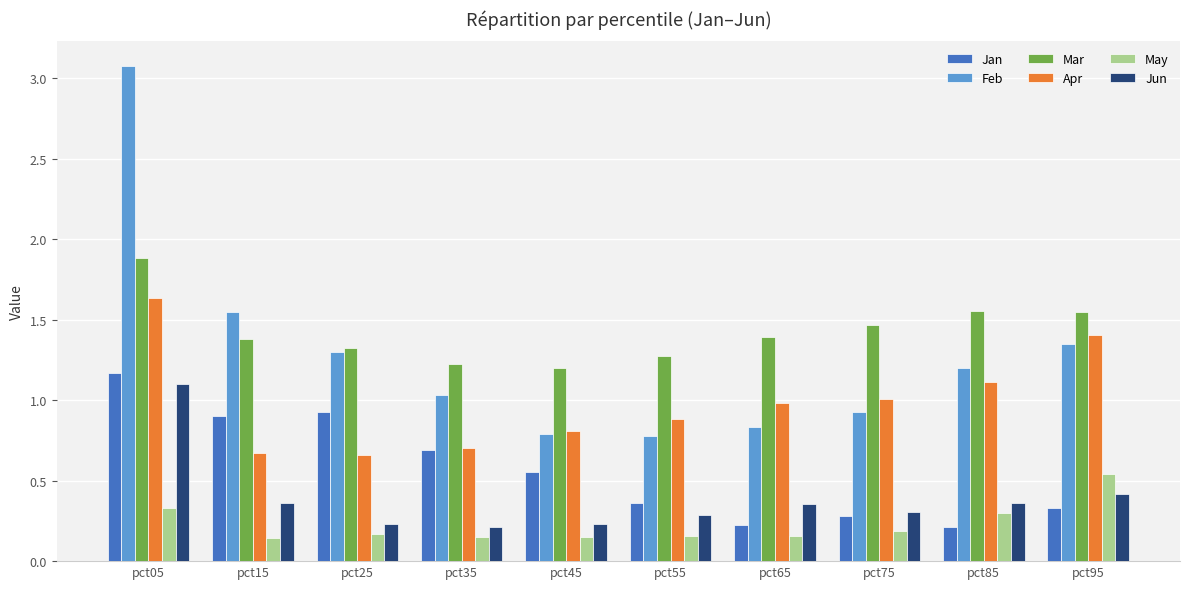

Which category has the highest value across all series?

pct05